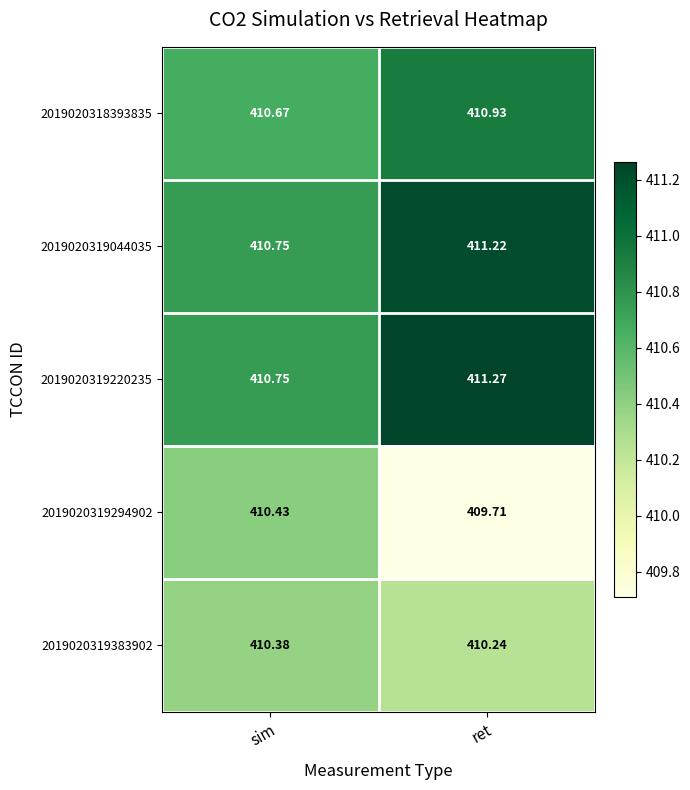

Where is 2019020319044035 nearest to the value 410?

sim